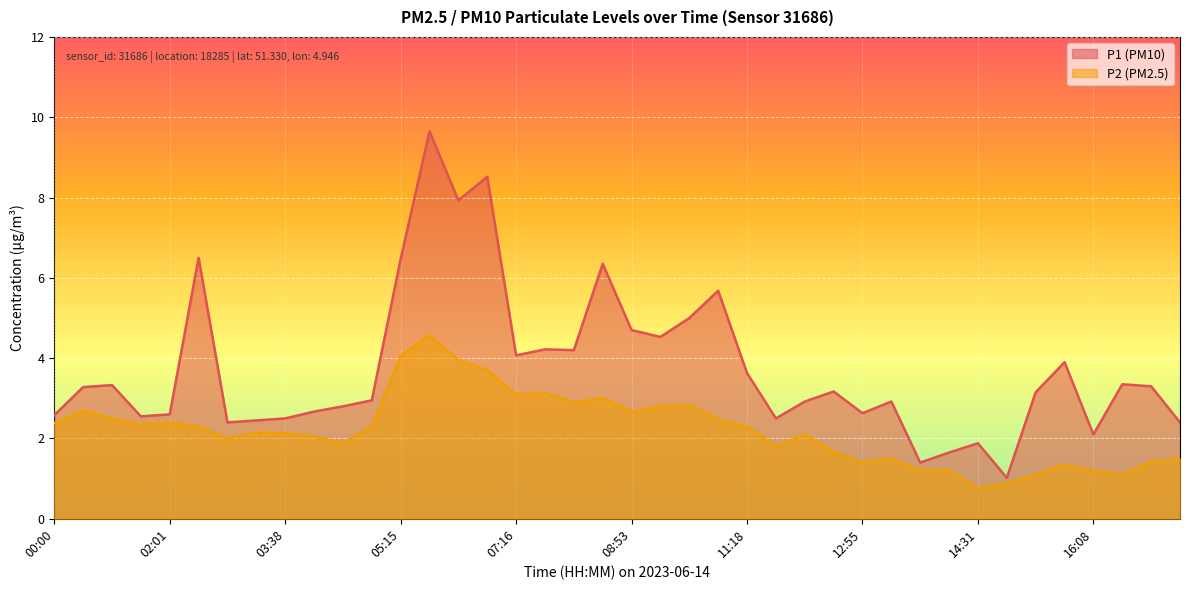

Which series has the widest spread of values?

P1 (PM10)